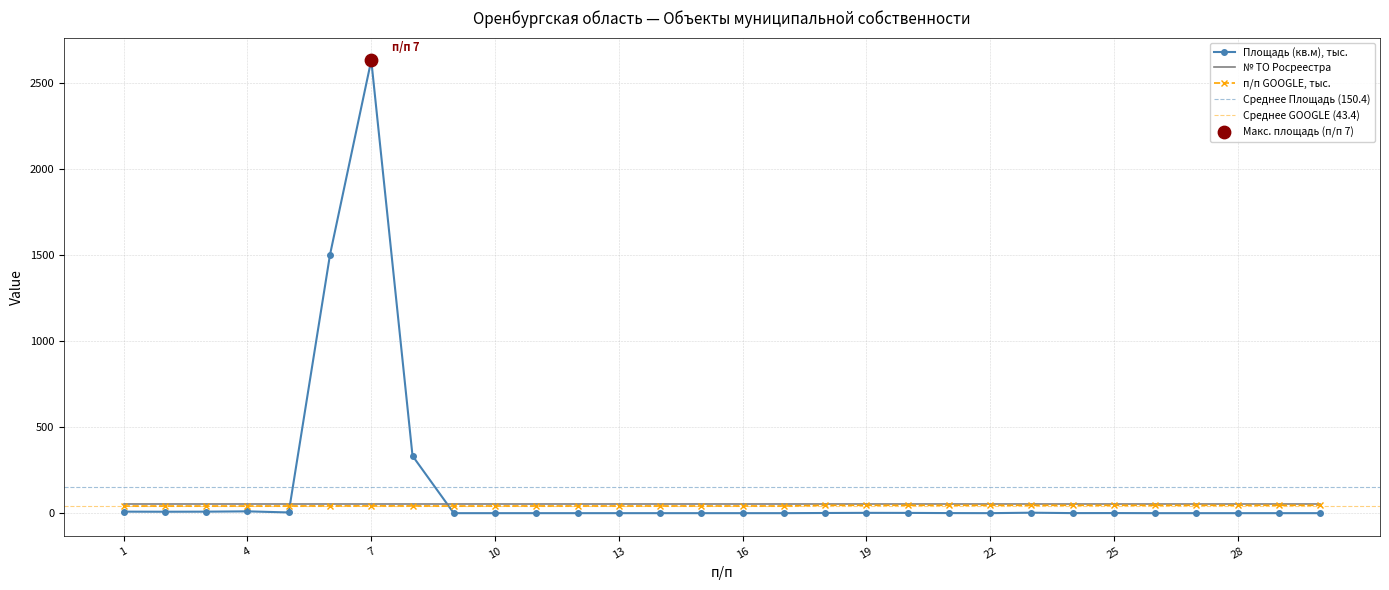

At which category is the sum across all series the highest?

7